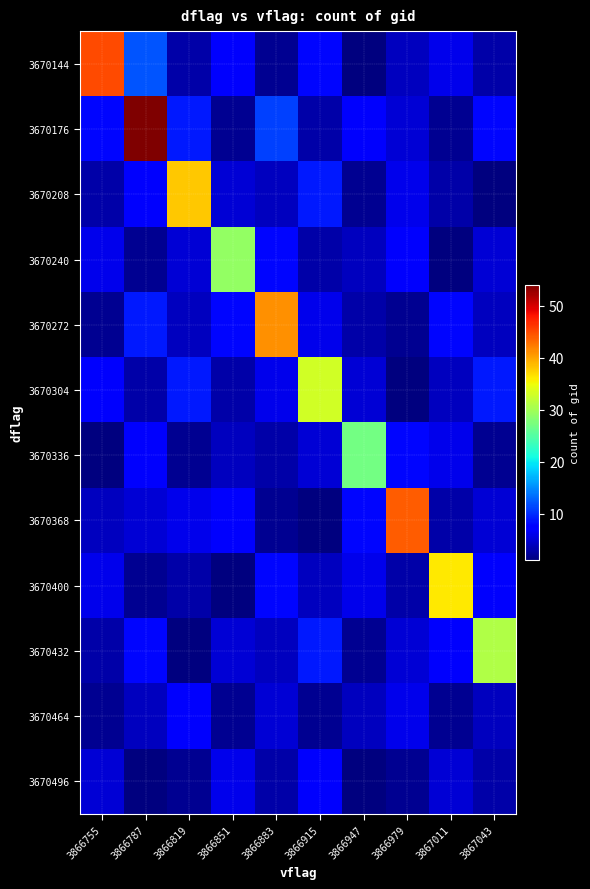

Reading left to right, transcribe all the data shown in this chart.

3670144: 3866755=45	3866787=12	3866819=3	3866851=7	3866883=2	3866915=8	3866947=1	3866979=4	3867011=6	3867043=3
3670176: 3866755=8	3866787=54	3866819=9	3866851=2	3866883=11	3866915=3	3866947=7	3866979=5	3867011=2	3867043=8
3670208: 3866755=3	3866787=7	3866819=38	3866851=5	3866883=4	3866915=9	3866947=2	3866979=6	3867011=3	3867043=1
3670240: 3866755=6	3866787=2	3866819=5	3866851=29	3866883=8	3866915=3	3866947=4	3866979=7	3867011=1	3867043=5
3670272: 3866755=2	3866787=9	3866819=4	3866851=8	3866883=41	3866915=6	3866947=3	3866979=2	3867011=8	3867043=4
3670304: 3866755=7	3866787=3	3866819=9	3866851=3	3866883=6	3866915=33	3866947=5	3866979=1	3867011=4	3867043=9
3670336: 3866755=1	3866787=7	3866819=2	3866851=4	3866883=3	3866915=5	3866947=27	3866979=8	3867011=6	3867043=2
3670368: 3866755=4	3866787=5	3866819=6	3866851=7	3866883=2	3866915=1	3866947=8	3866979=44	3867011=3	3867043=5
3670400: 3866755=6	3866787=2	3866819=3	3866851=1	3866883=8	3866915=4	3866947=6	3866979=3	3867011=36	3867043=7
3670432: 3866755=3	3866787=8	3866819=1	3866851=5	3866883=4	3866915=9	3866947=2	3866979=5	3867011=7	3867043=31
3670464: 3866755=2	3866787=4	3866819=7	3866851=2	3866883=5	3866915=2	3866947=4	3866979=6	3867011=2	3867043=4
3670496: 3866755=5	3866787=1	3866819=2	3866851=6	3866883=3	3866915=7	3866947=1	3866979=2	3867011=5	3867043=3